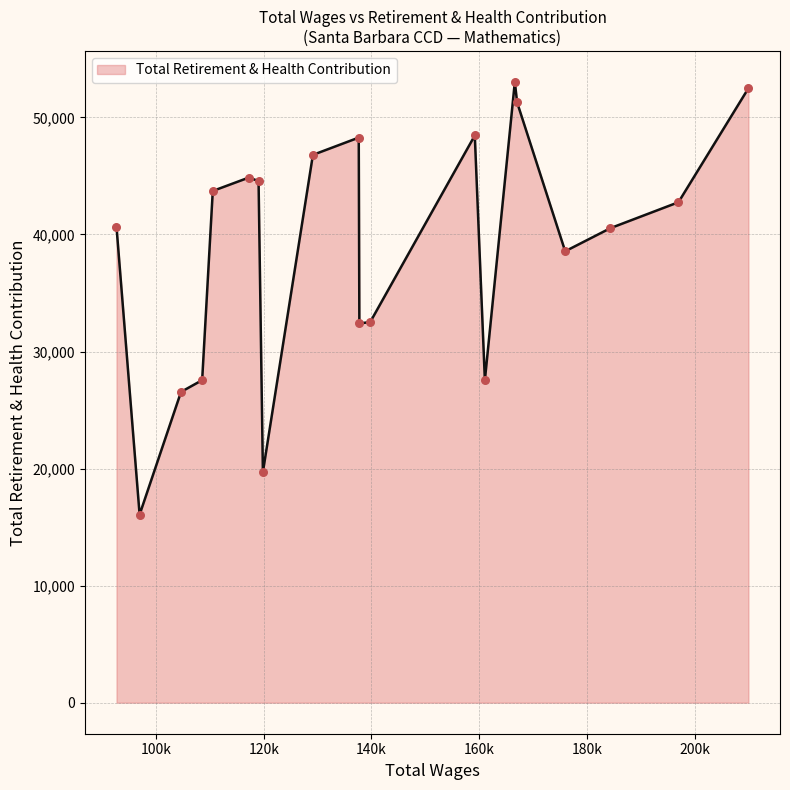

What is the smallest value displayed?

16068